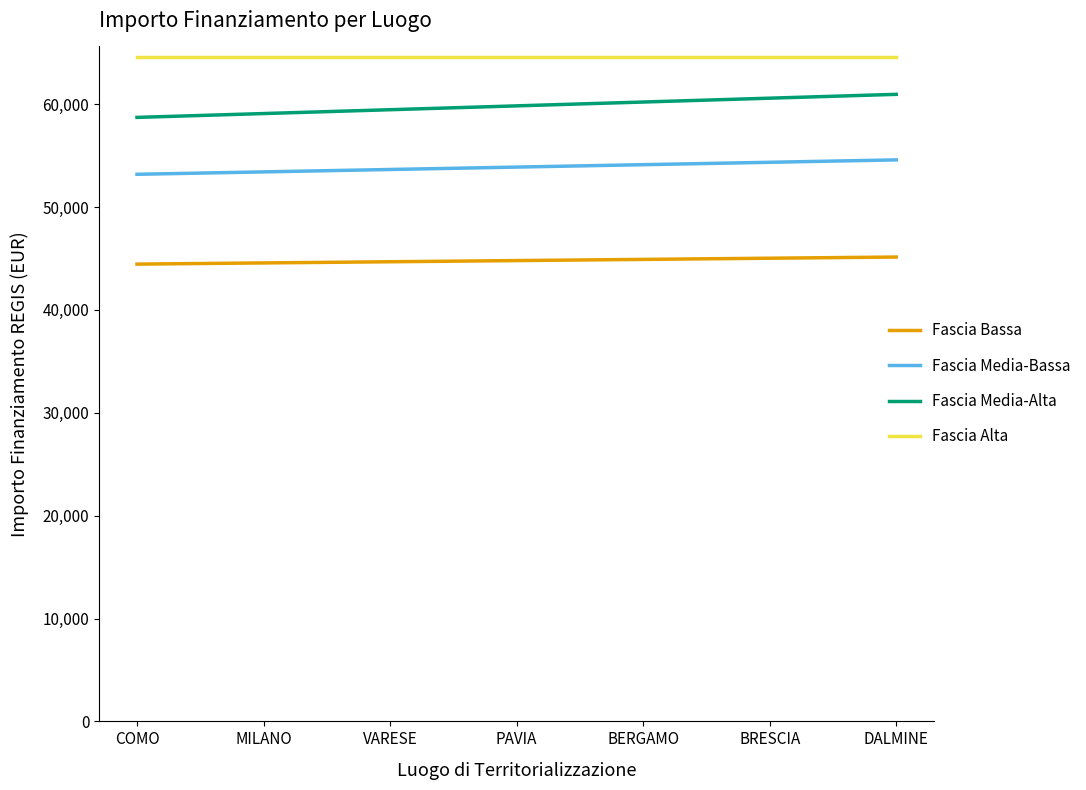

How many lines are shown in the chart?

4